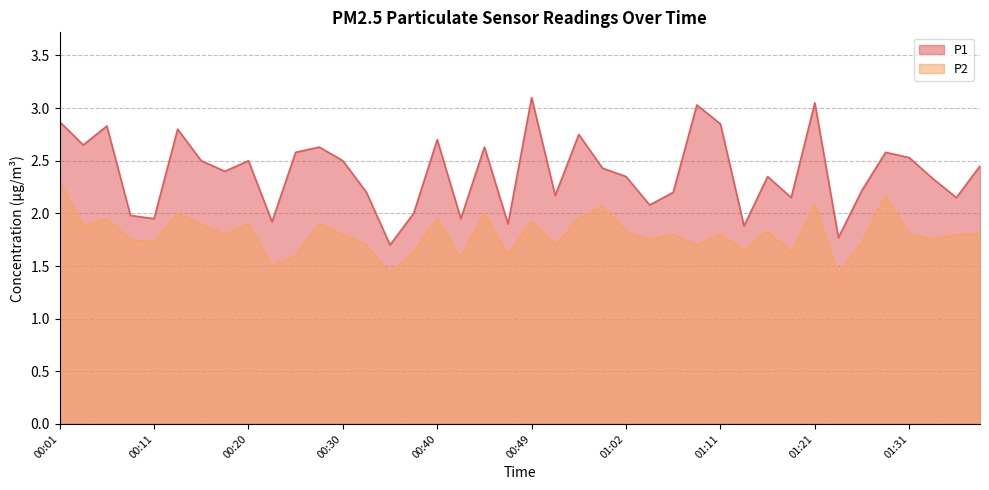

At how many categories does at least one series exceed 2?

31